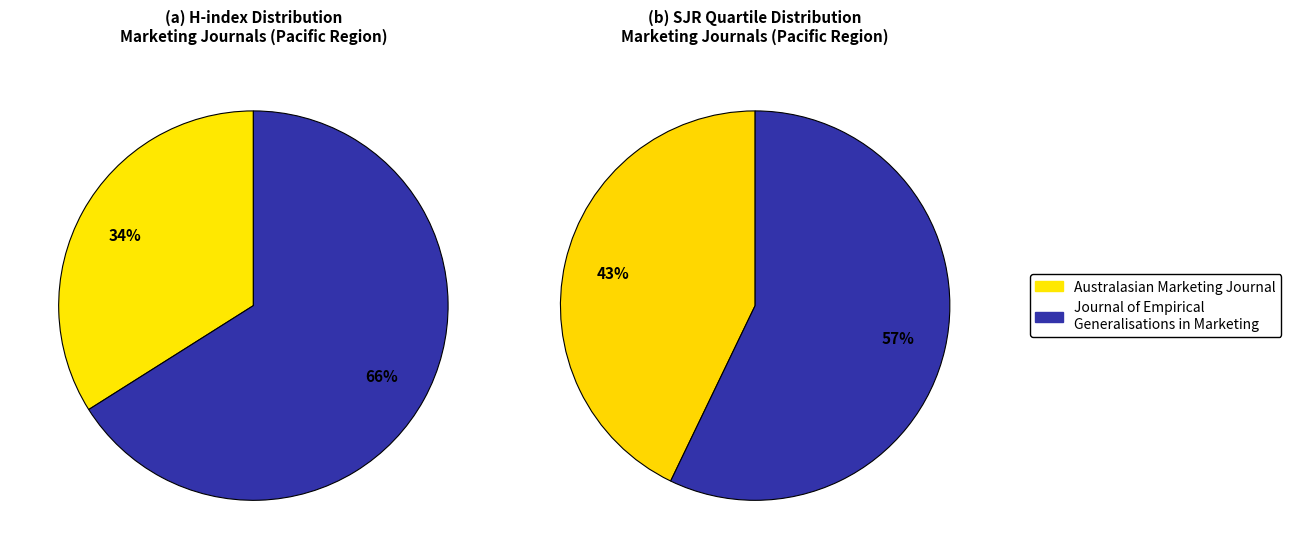

To the nearest percent, what portion does Australasian Marketing Journal represent?

34%